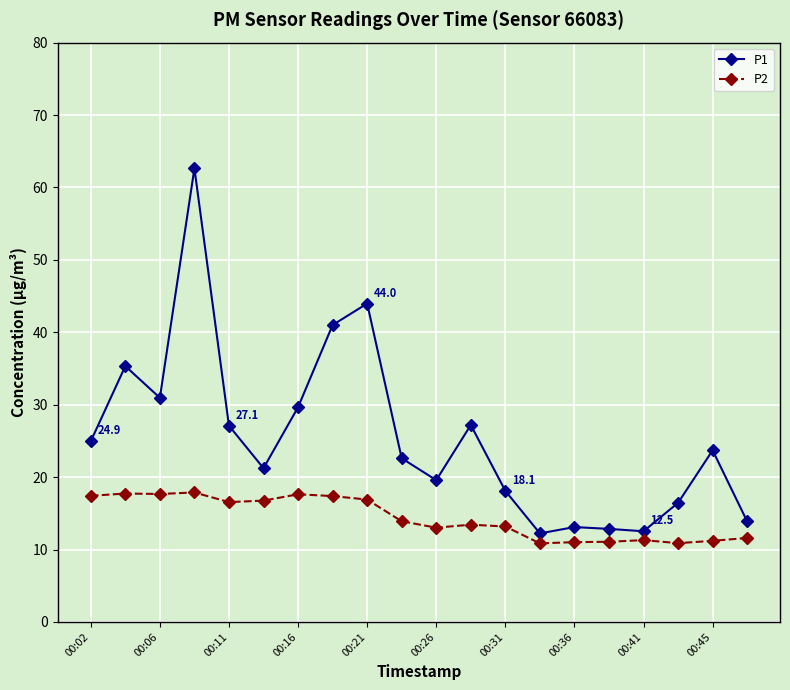

What is the maximum value for P1?

62.6